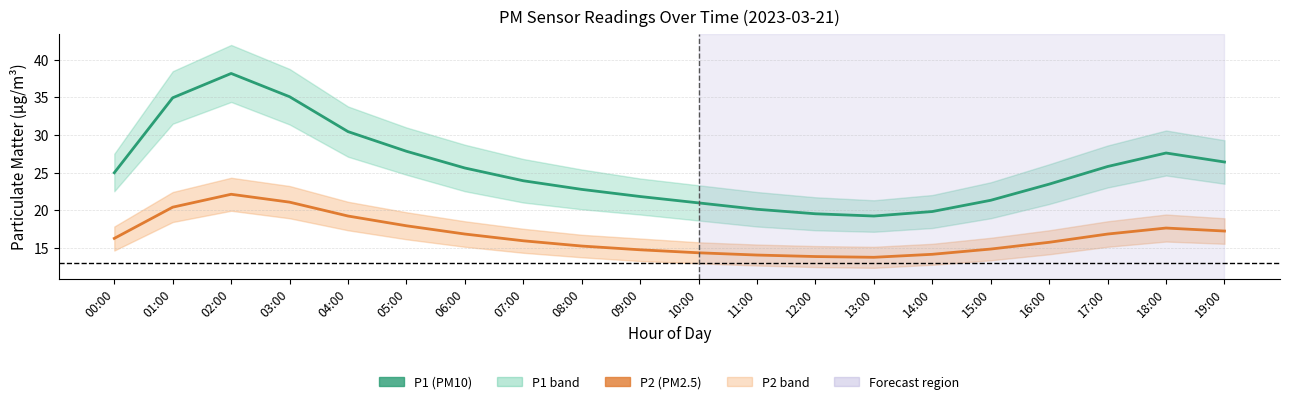

How many interior local valleys does the P2 series have?

1